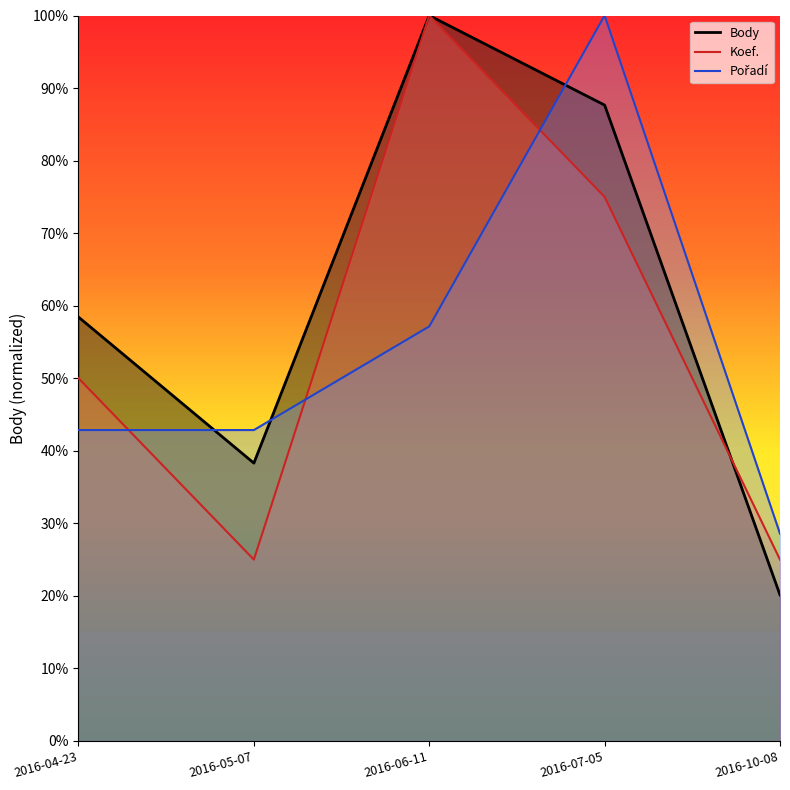

How many series are shown in this chart?

3